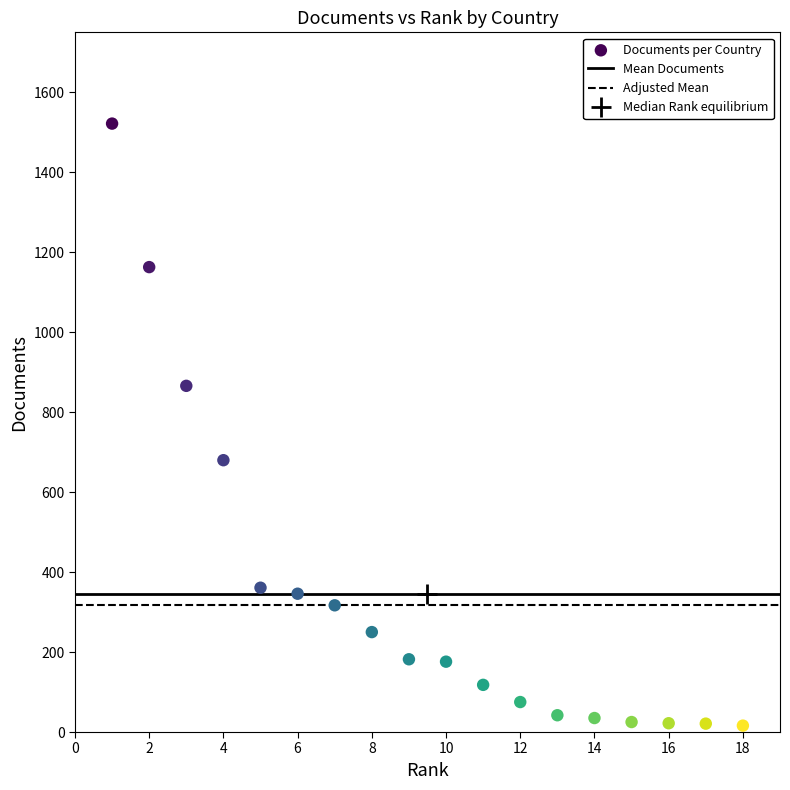

What is the range of Y values (max minus min)?

1506